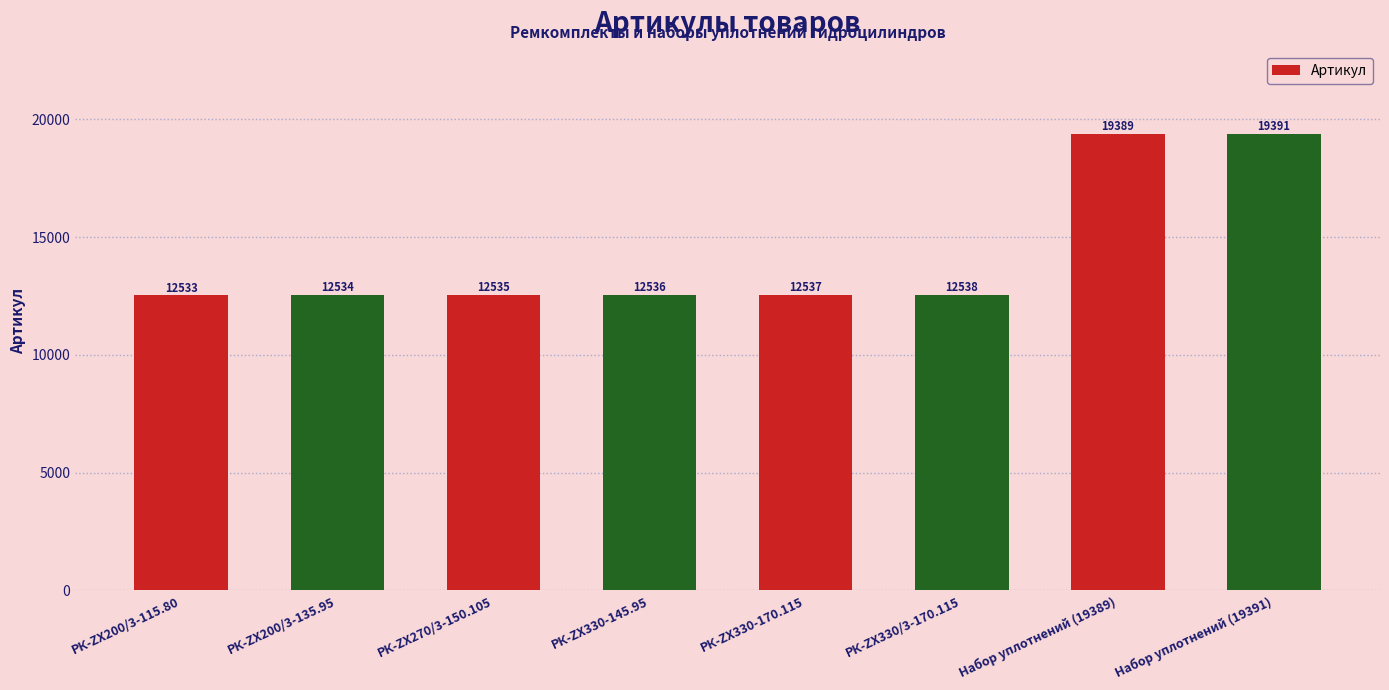

Reading right to left, what are all the values shown in this chart?

Набор уплотнений (19391)=19391	Набор уплотнений (19389)=19389	РК-ZX330/3-170.115=12538	РК-ZX330-170.115=12537	РК-ZX330-145.95=12536	РК-ZX270/3-150.105=12535	РК-ZX200/3-135.95=12534	РК-ZX200/3-115.80=12533